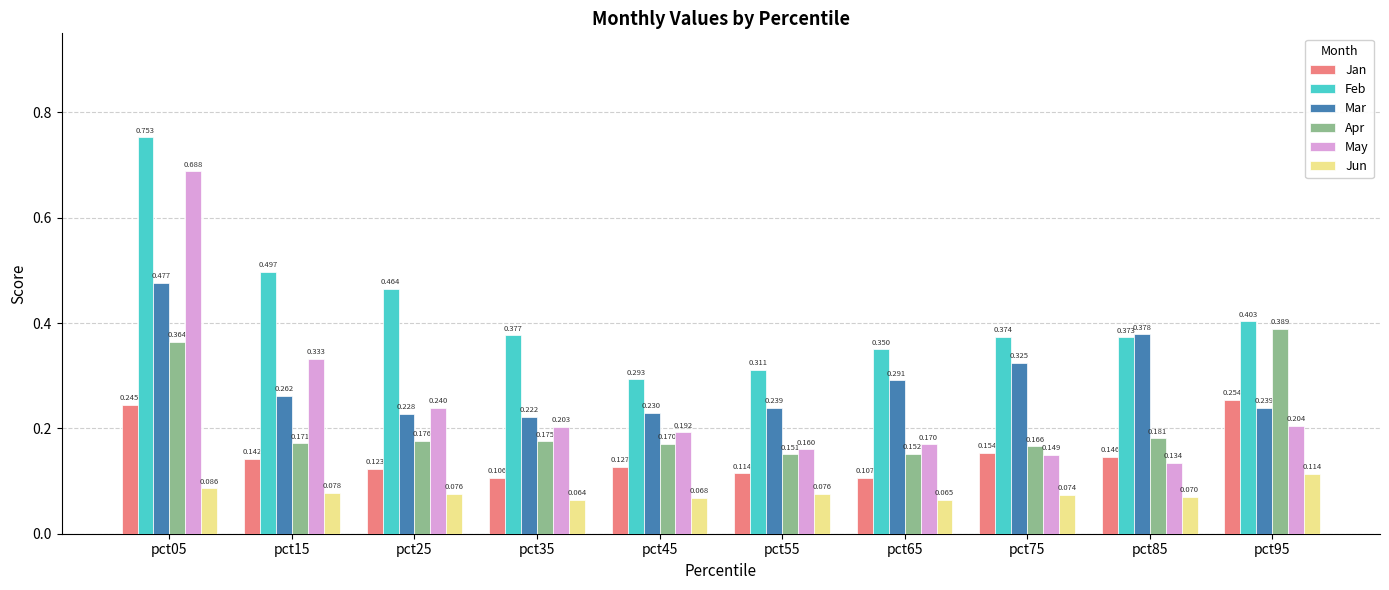

Is the value of Jan at pct55 greater than the value of Mar at pct25?

No